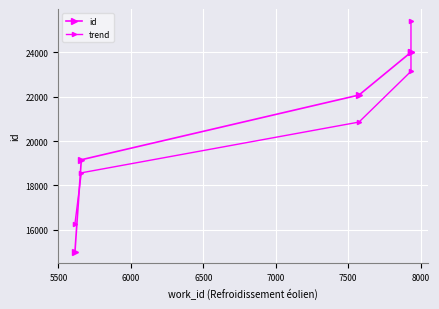

What is the sum of all id values?

104277.0